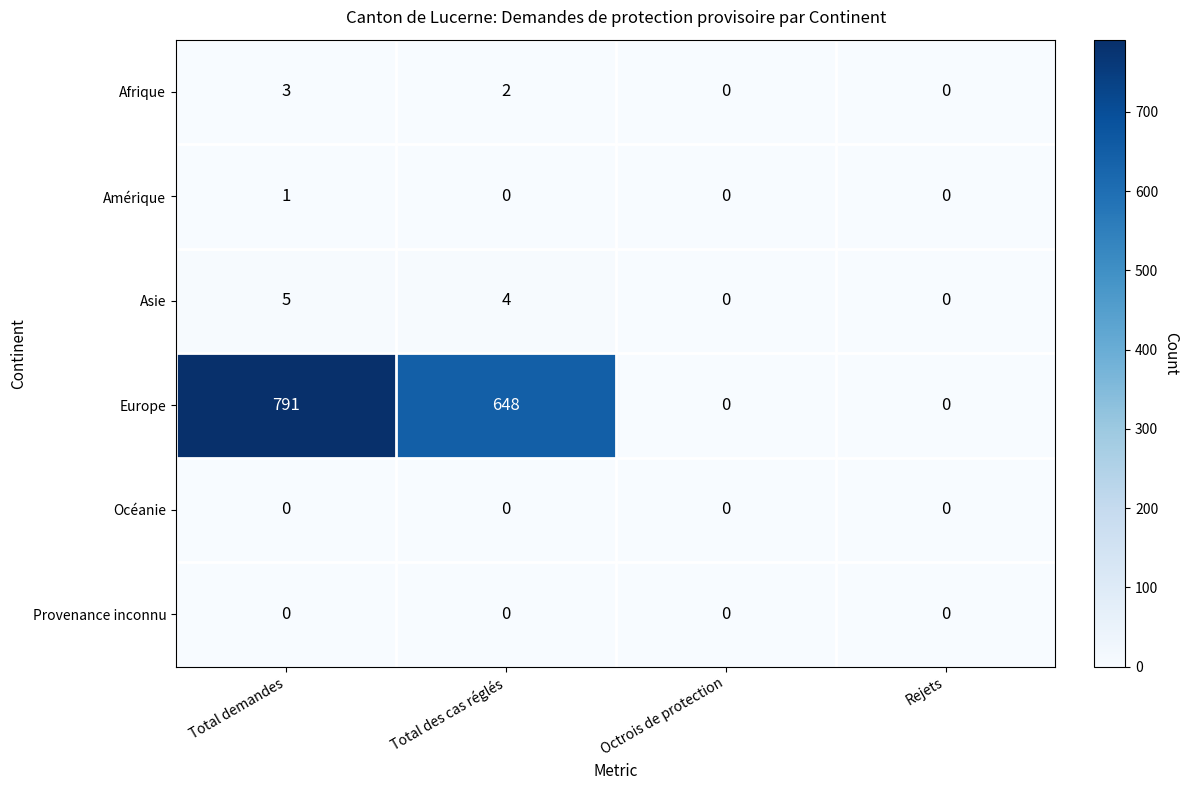

Reading left to right, list all the values displayed in this chart.

Afrique: 3	2	0	0
Amérique: 1	0	0	0
Asie: 5	4	0	0
Europe: 791	648	0	0
Océanie: 0	0	0	0
Provenance inconnu: 0	0	0	0